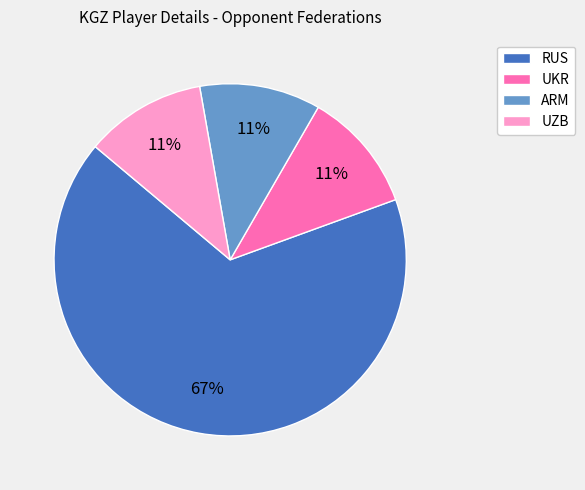

To the nearest percent, what percentage of the pie is RUS?

67%